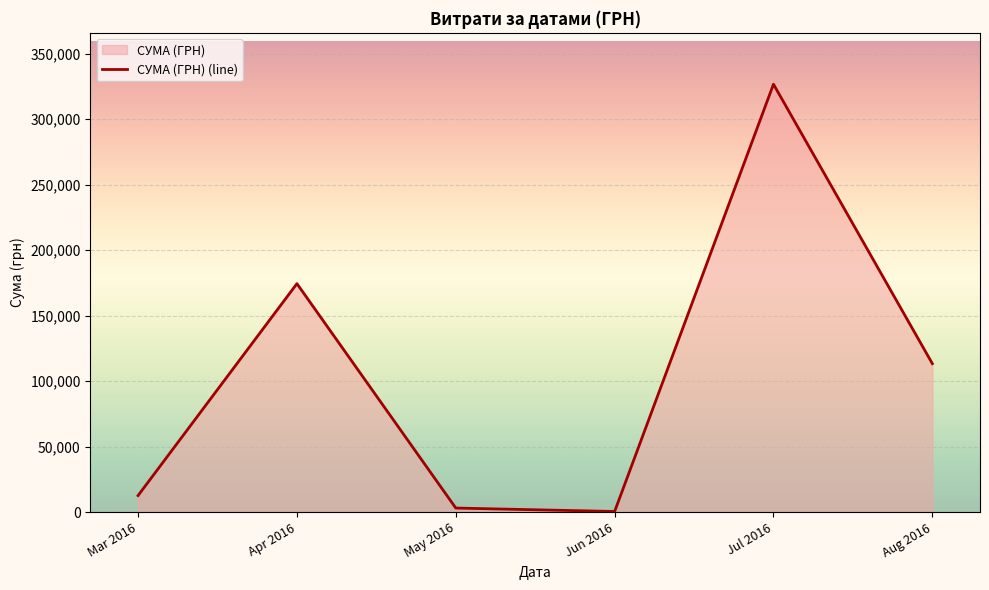

What is the label of the 6th point from the right?

Mar 2016